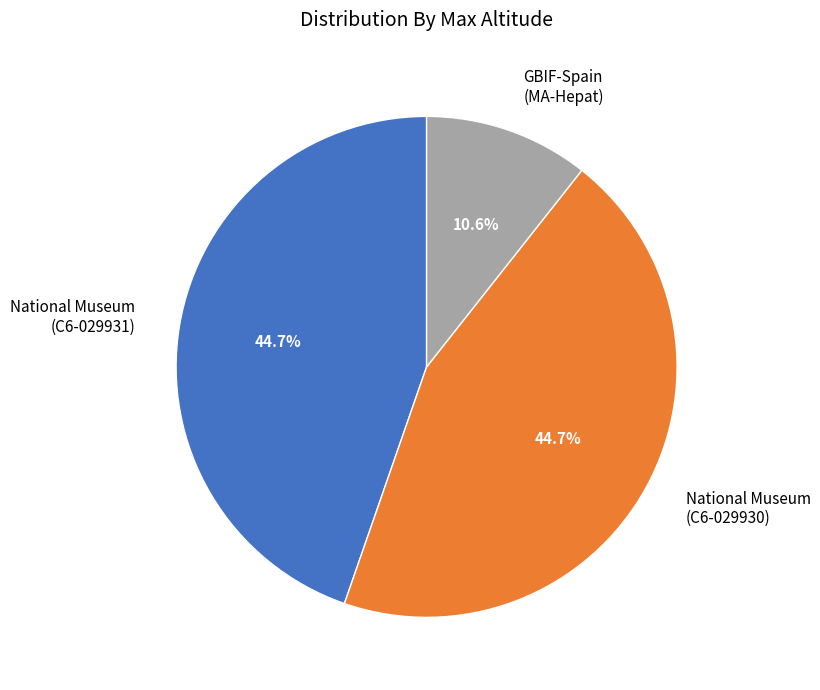

What is the ratio of the value at National Museum (C6-029930) to the value at GBIF-Spain (MA-Hepat)?

4.2